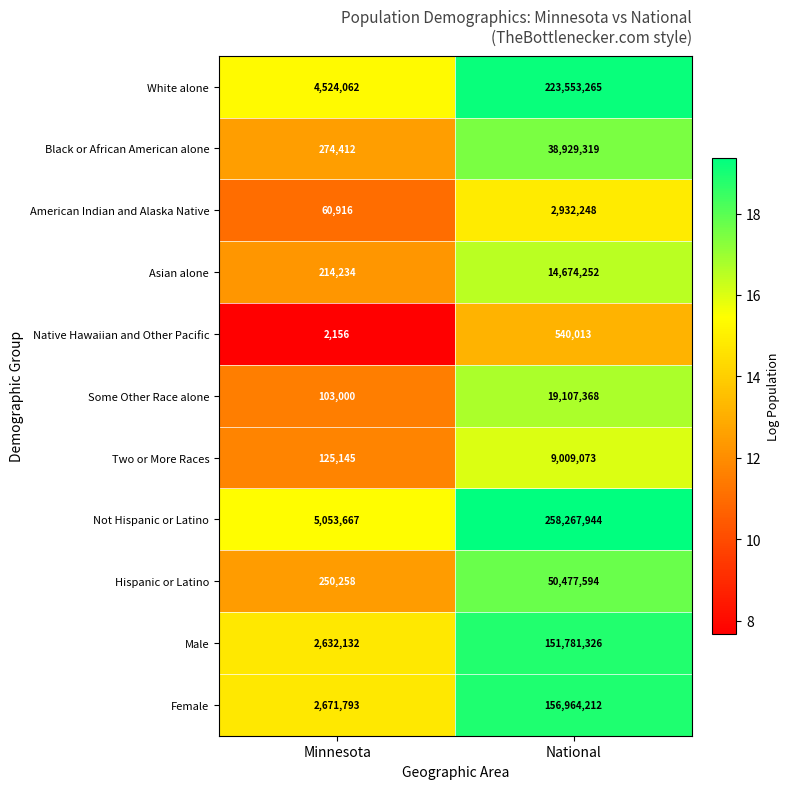

At which category is the sum across all series the highest?

National